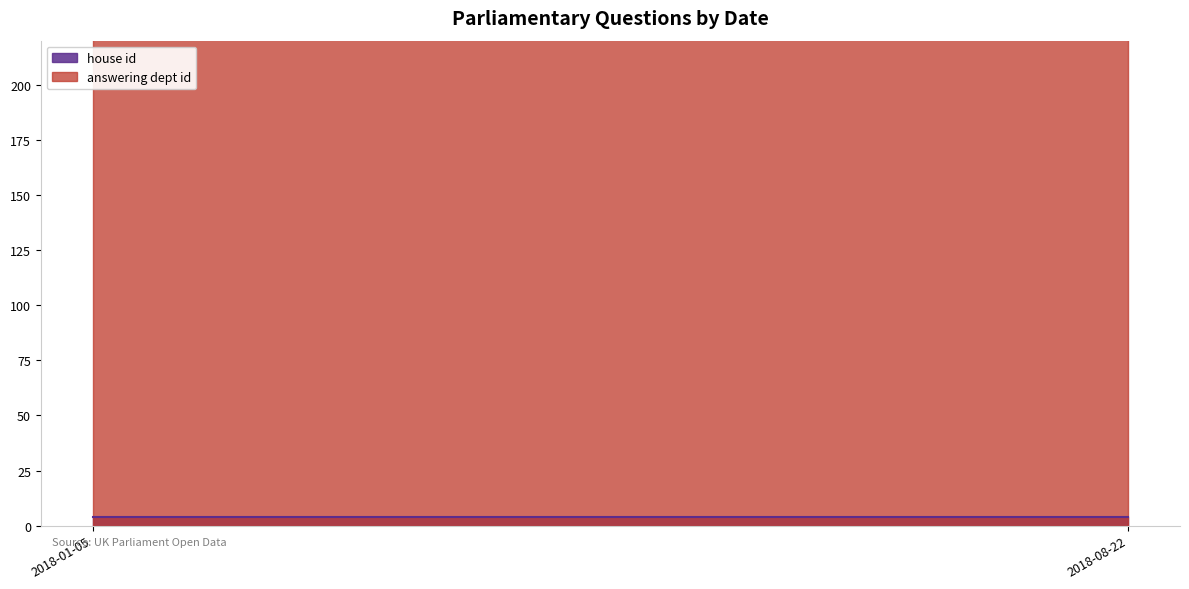

The house id series shows 3 at 2018-08-22. True or false?

False